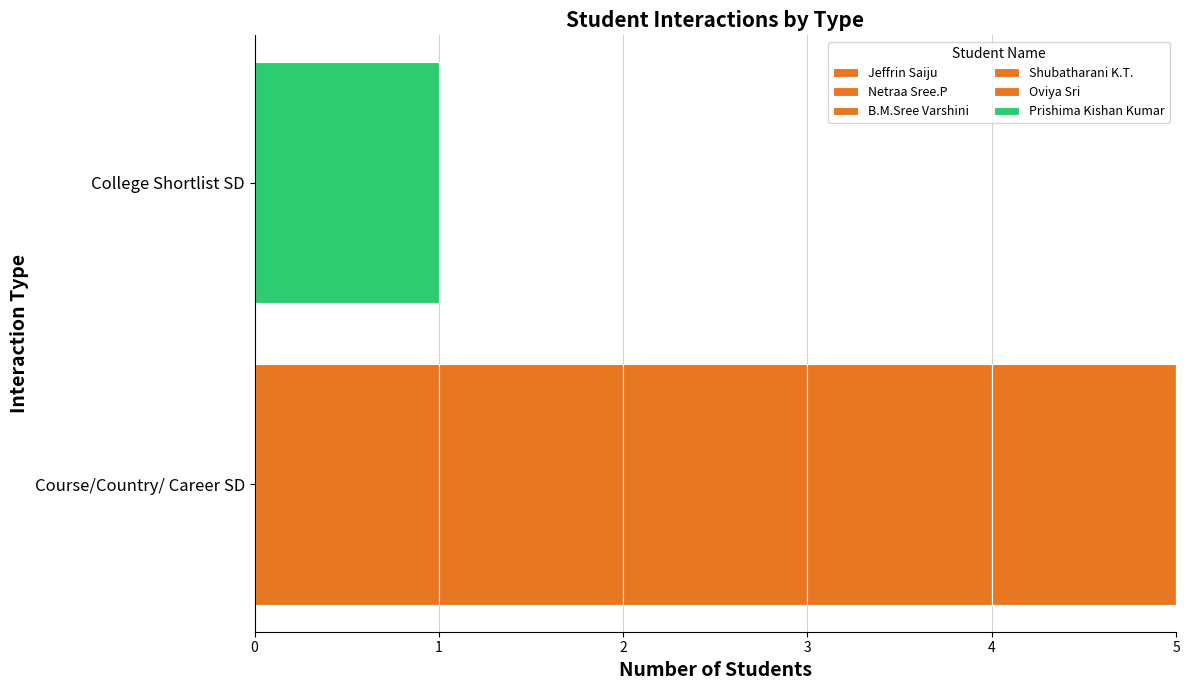

Which series has the largest total across all categories?

Jeffrin Saiju